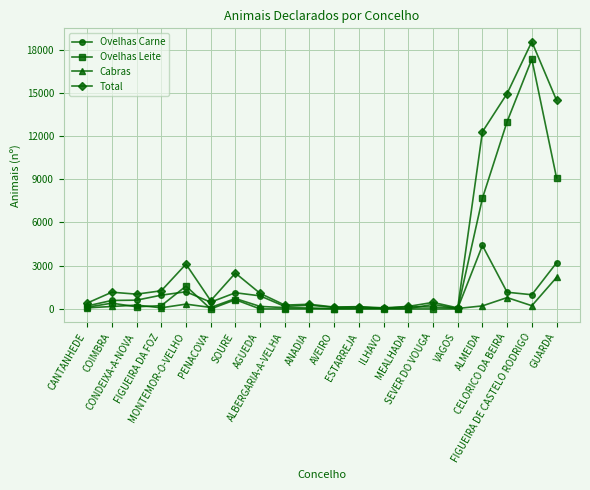

Does the chart have visible grid lines?

Yes